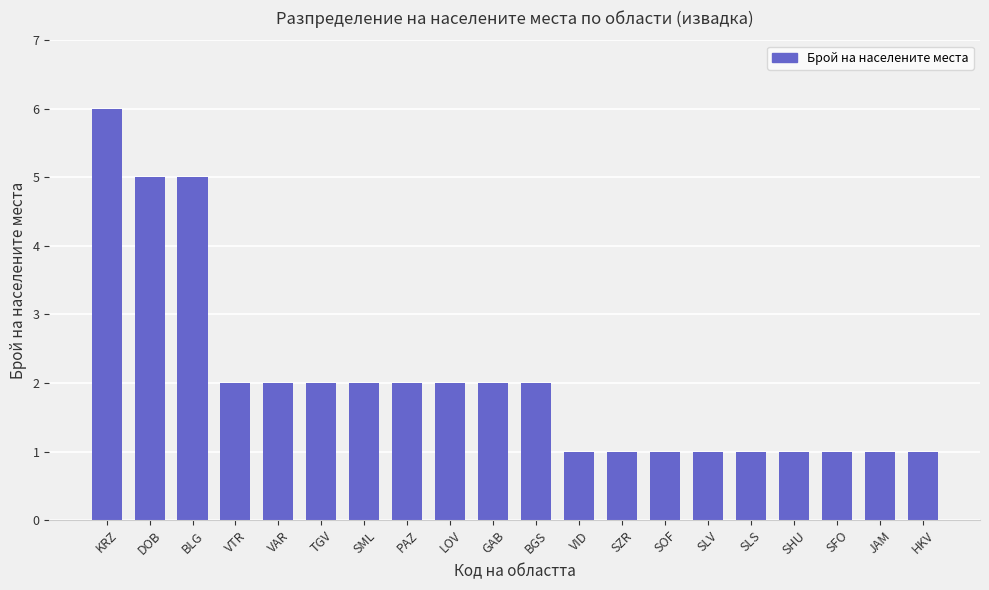

Between SHU and TGV, which is larger?

TGV